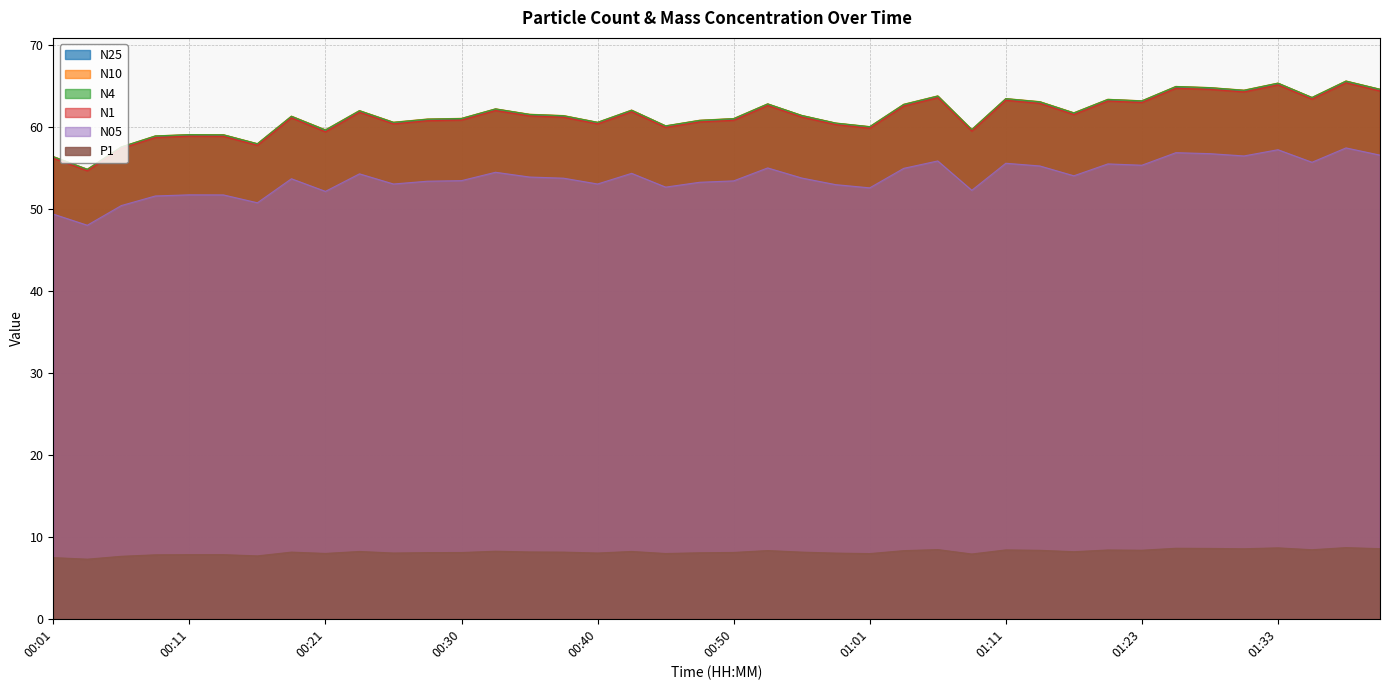

Which series has the largest total across all categories?

N10